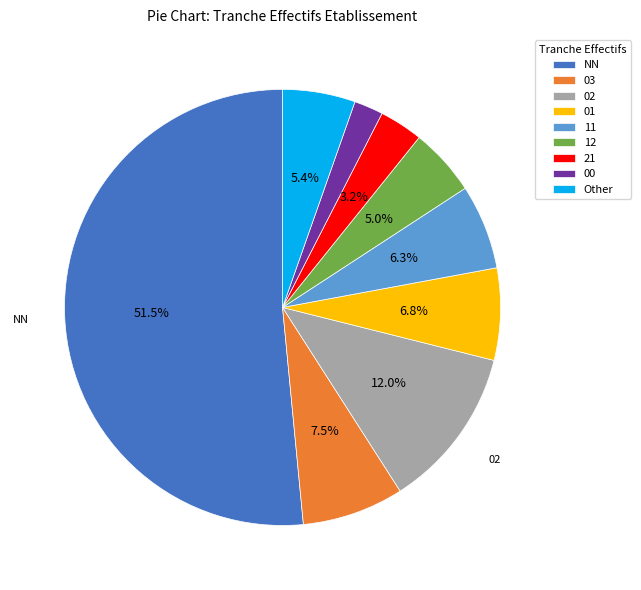

To the nearest percent, what percentage of the pie is 01?

7%